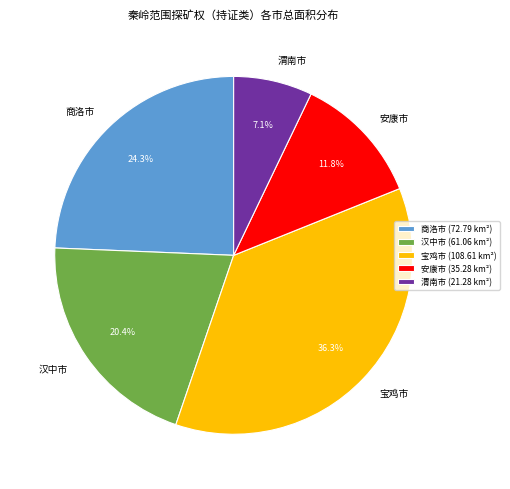

How many slices are in this pie chart?

5